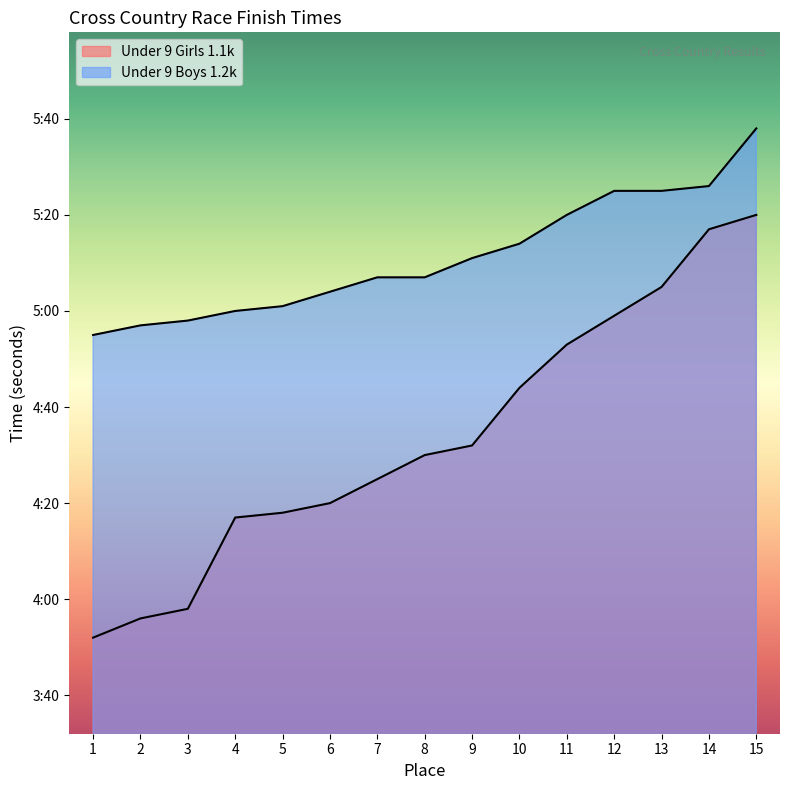

What is the value of the 7th point from the left?

265